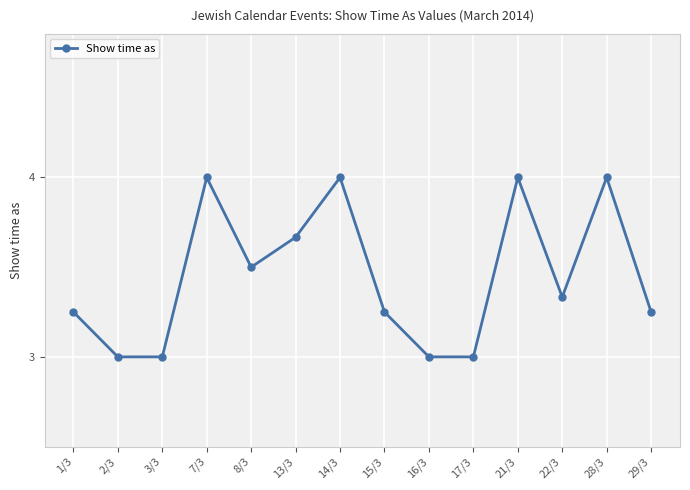

What is the maximum value shown in the chart?

4.0